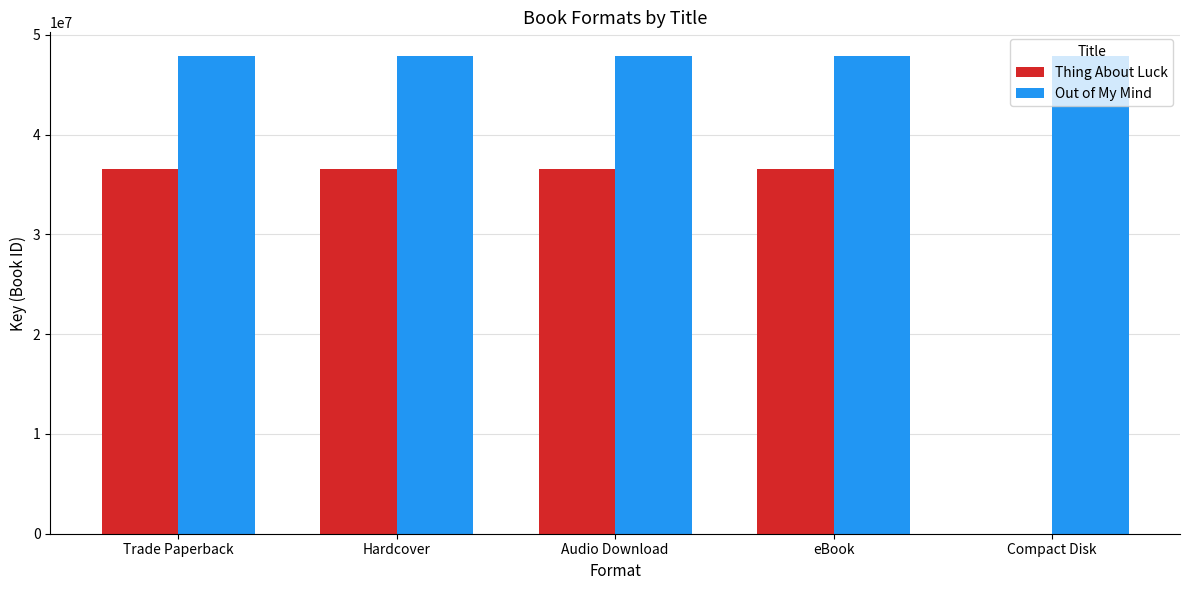

What is the sum of all Out of My Mind values?

239282295